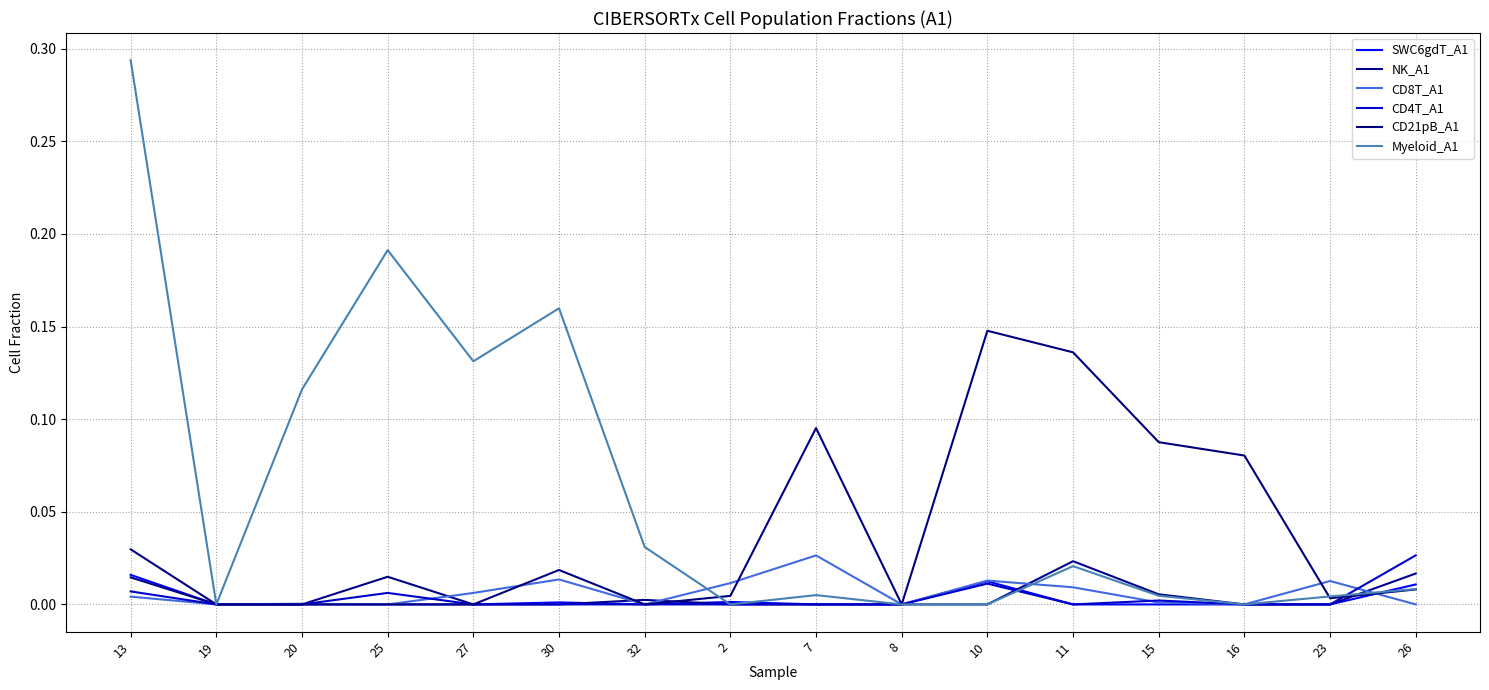

What position from the right is 13?

16